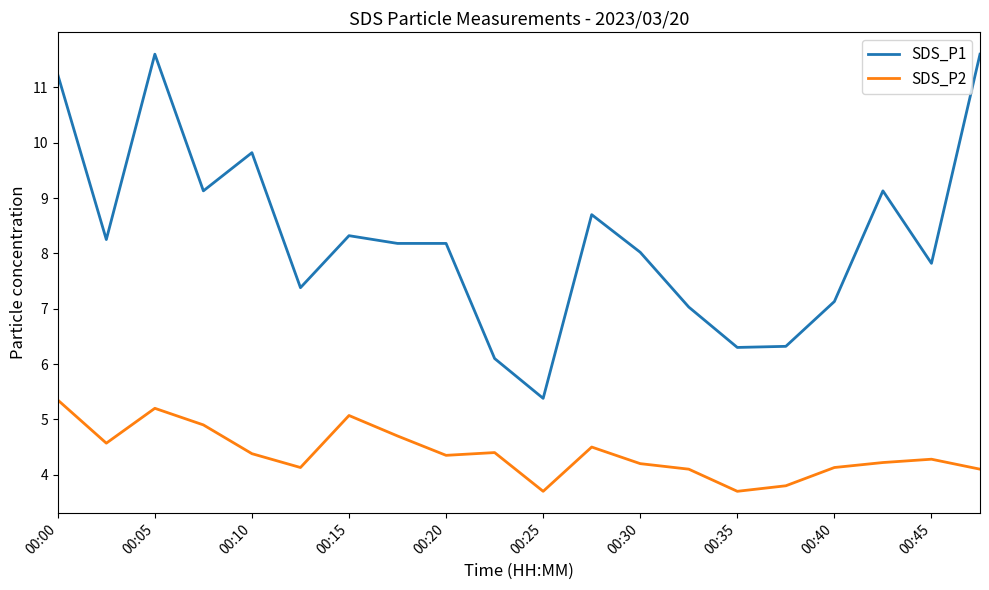

True or false: SDS_P2 and SDS_P1 cross at least once.

False